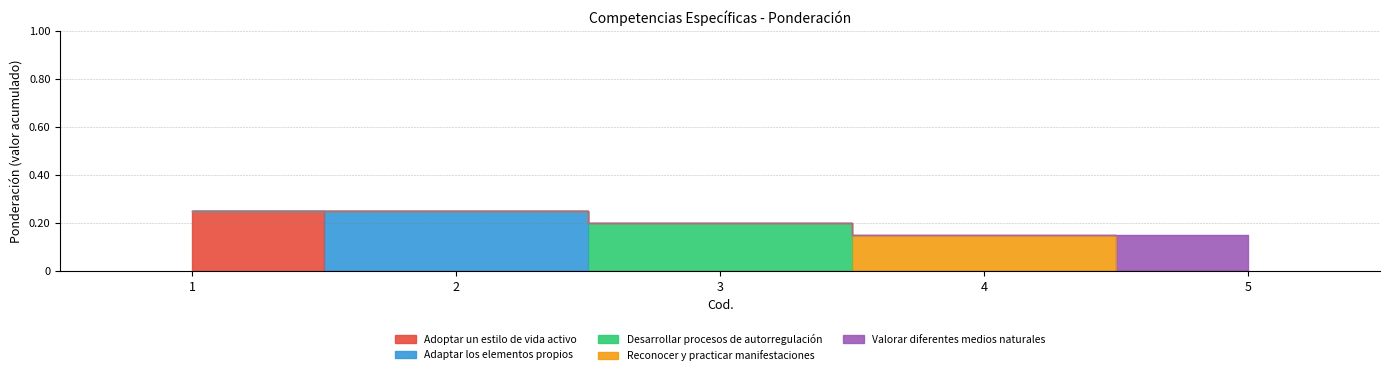

Does the chart display data point markers on the line(s)?

No